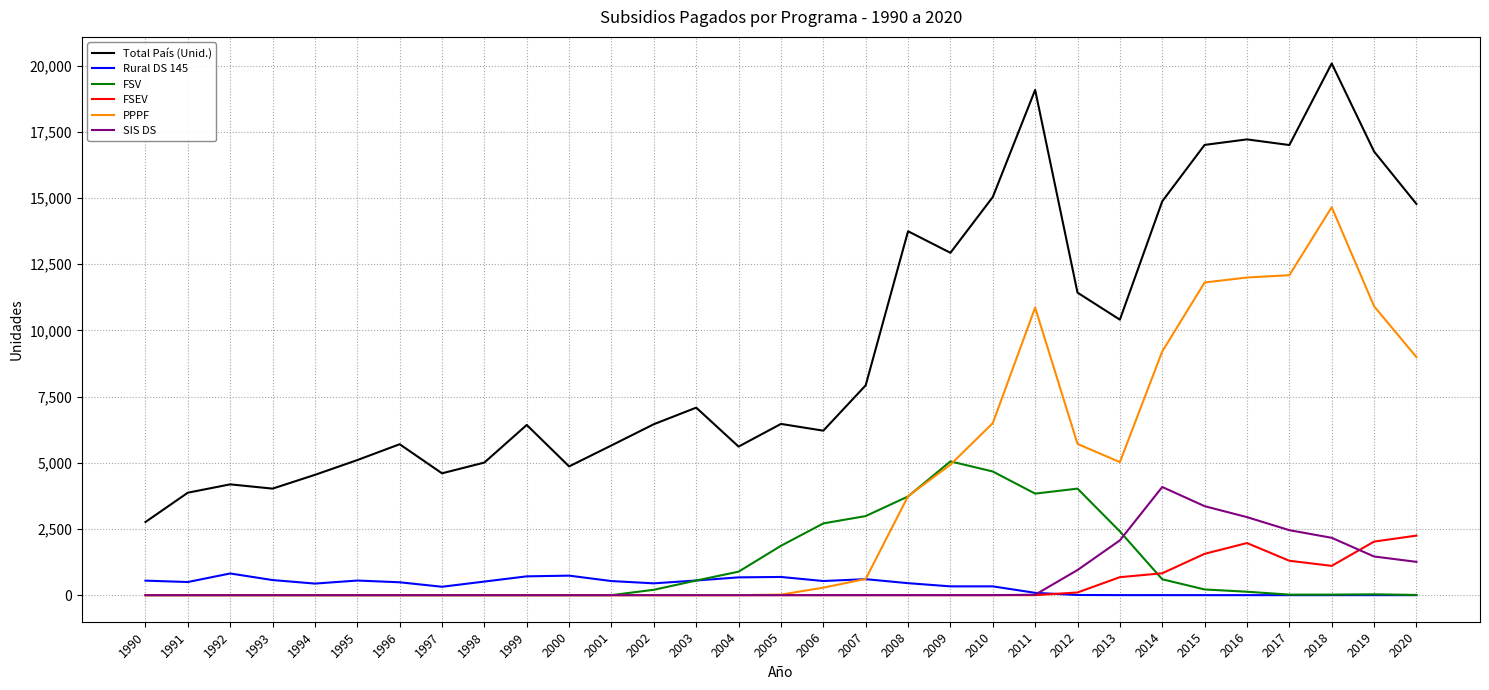

True or false: PPPF has a value of 21313 at 2018.

False